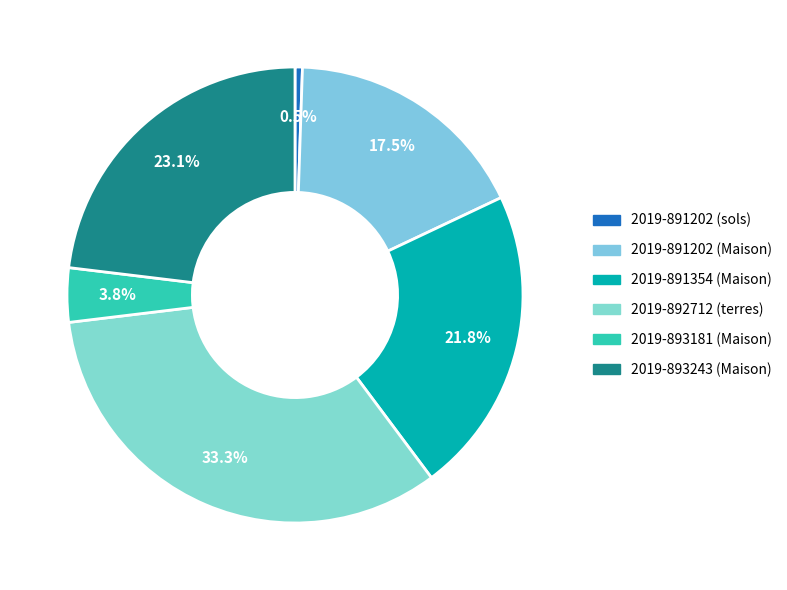

Which category has the smallest portion of the pie?

2019-891202 (sols)